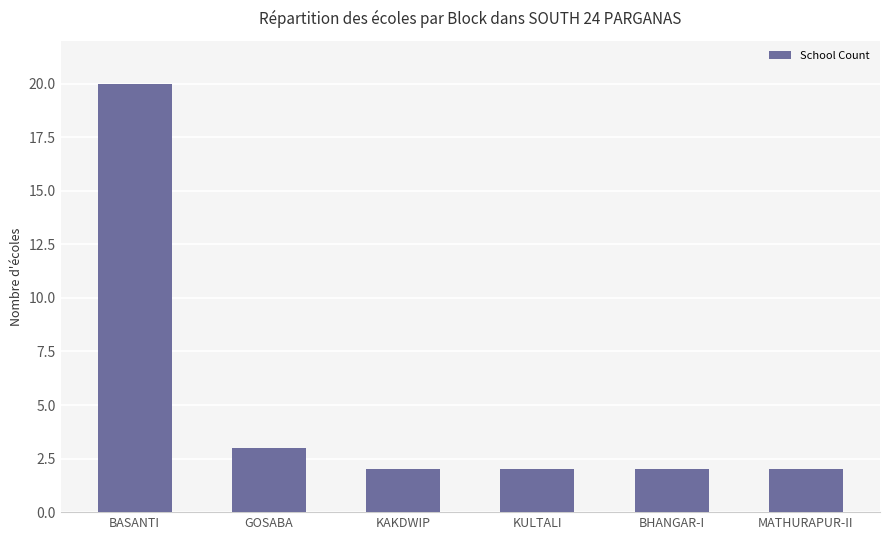

Count the number of data series in this chart.

1